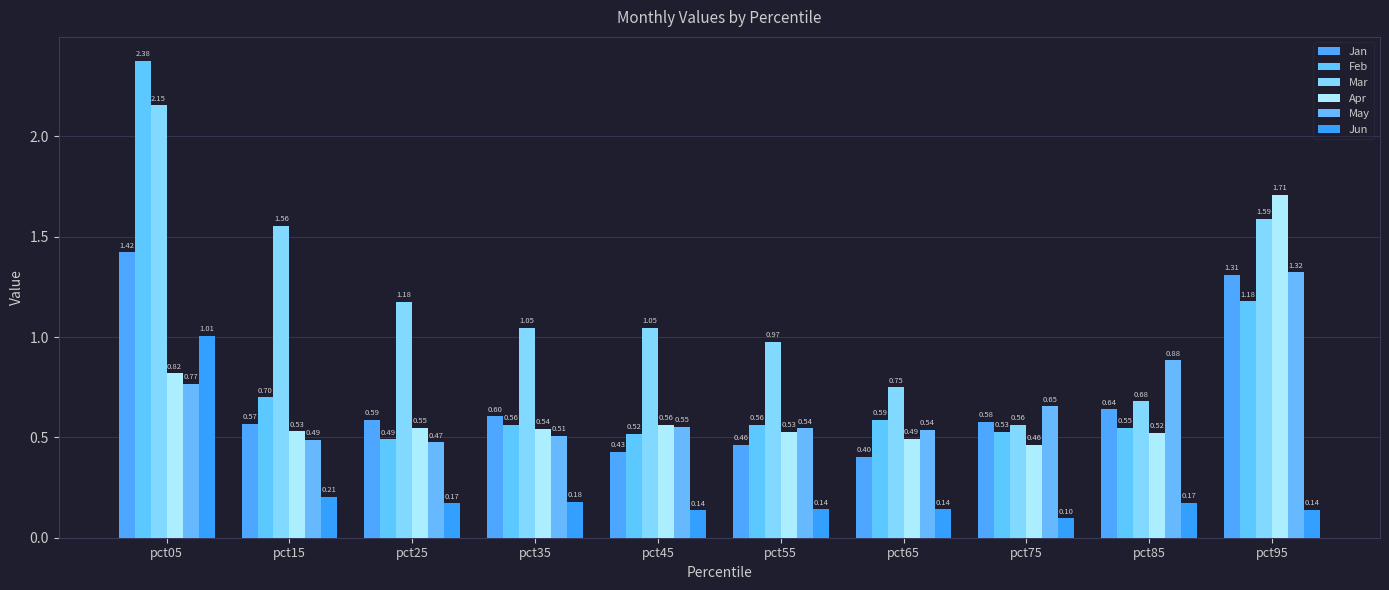

Which category has the lowest value across all series?

pct75